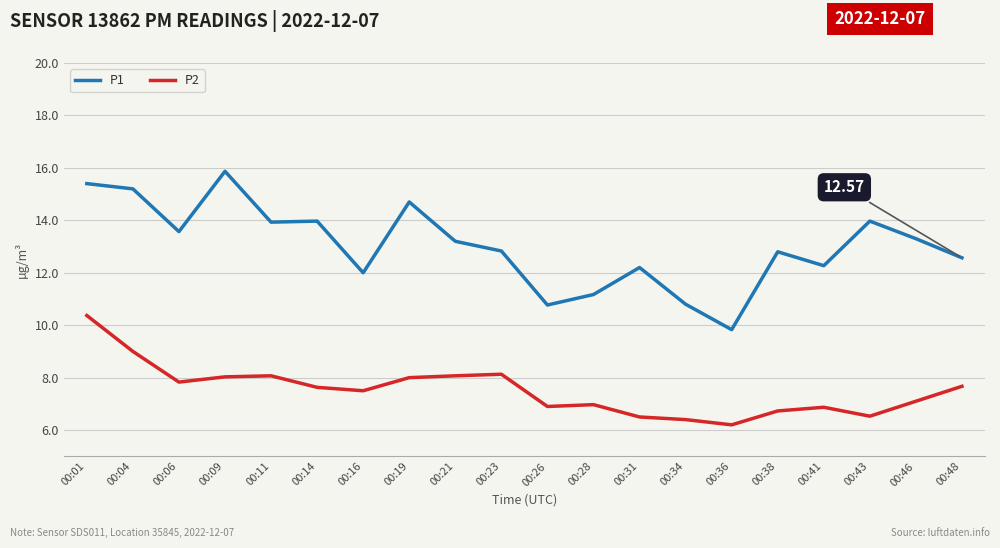

How many series are shown in this chart?

2